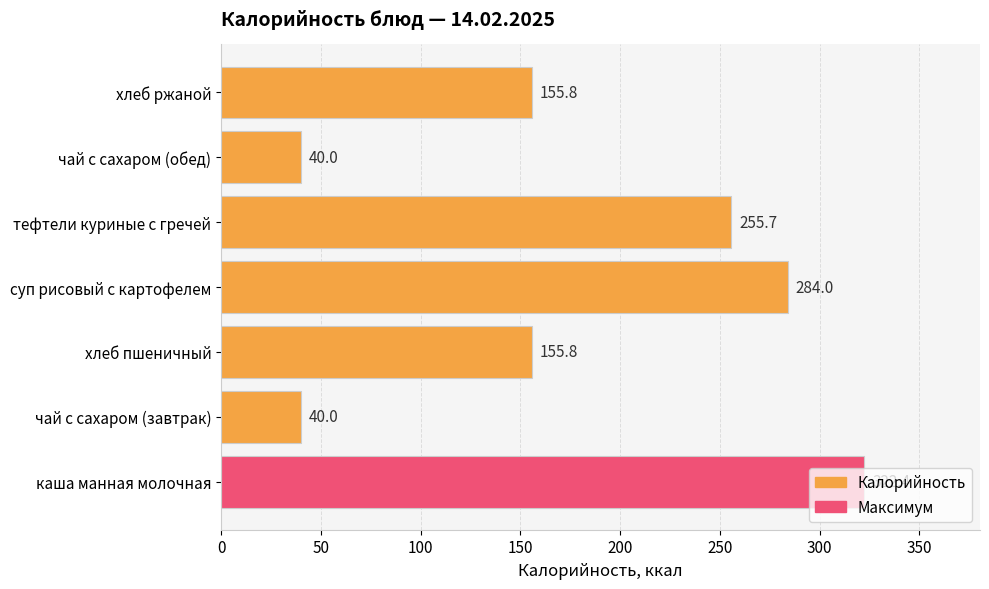

How many values are below 155?

2